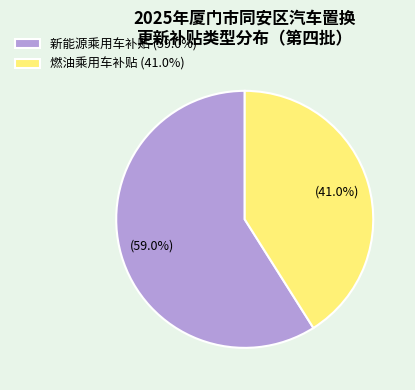

Between 新能源乘用车补贴 (59.0%) and 燃油乘用车补贴 (41.0%), which is larger?

新能源乘用车补贴 (59.0%)